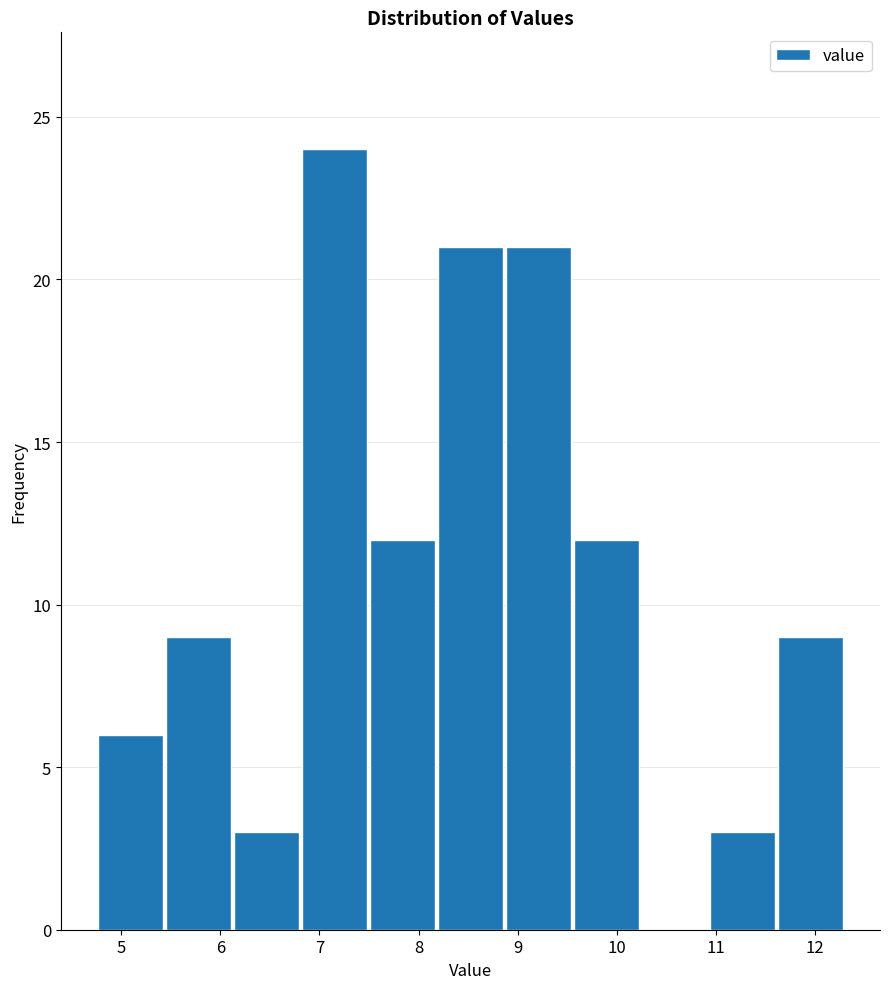

What is the height of the bar covering 10.9 to 11.6 on the x-axis? Neither the bar edges nor the heights are printed on the chart, so give them approximately, as read against the axes.

3